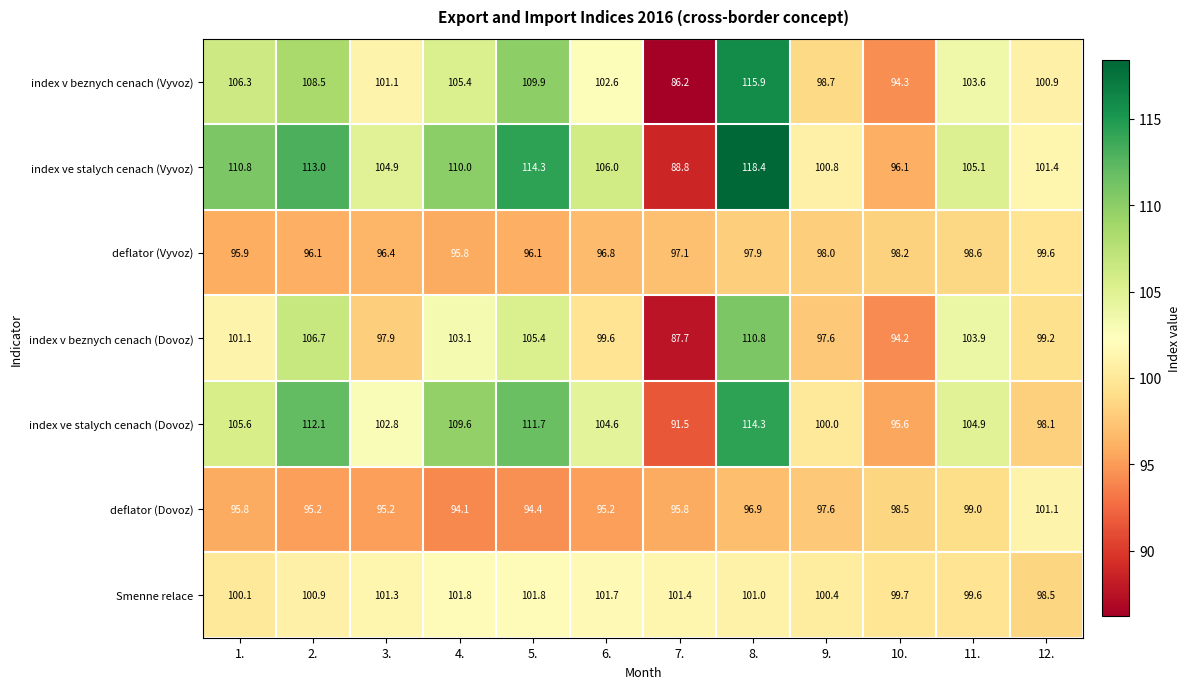

At 4., list the series in order from smallest to largest.

deflator (Dovoz), deflator (Vyvoz), Smenne relace, index v beznych cenach (Dovoz), index v beznych cenach (Vyvoz), index ve stalych cenach (Dovoz), index ve stalych cenach (Vyvoz)